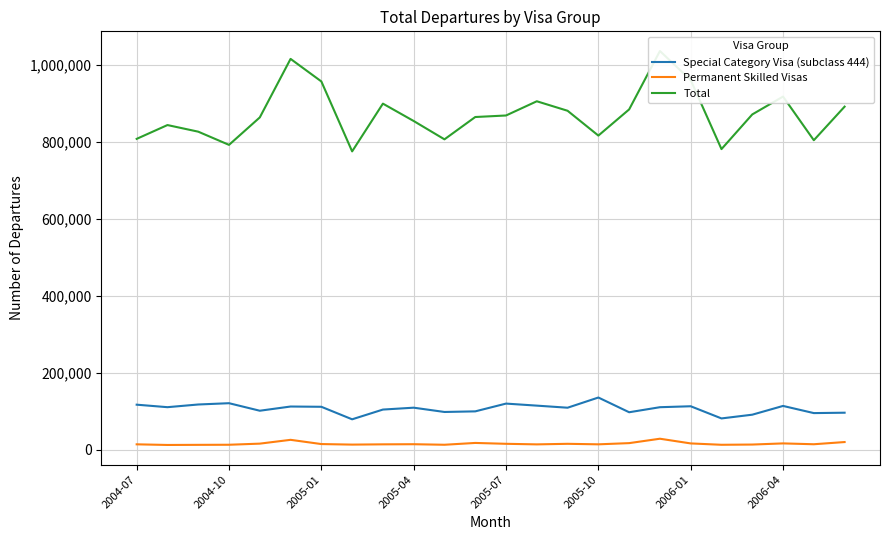

In Total, how many points are higher than both neighbors (excluding endpoints)?

6